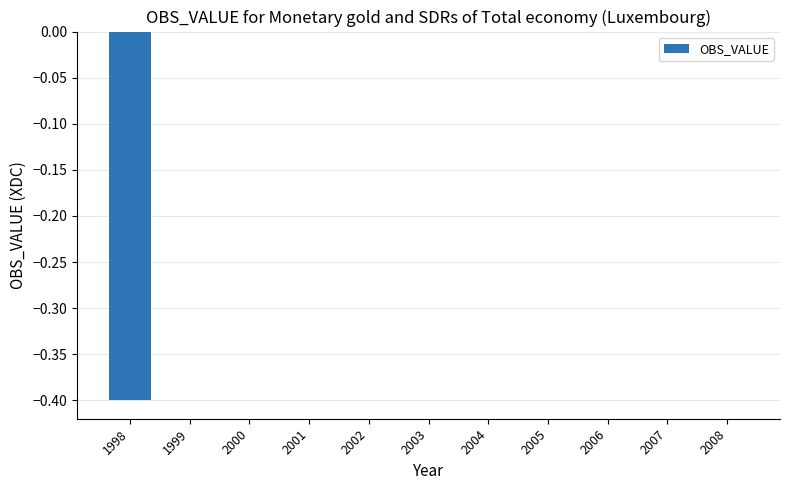

What is the change in value from 1998 to 2008?

+0.4